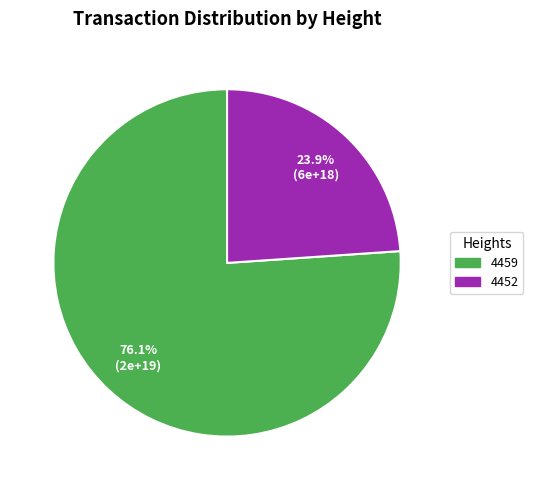

True or false: 4452 accounts for 24% of the total.

True